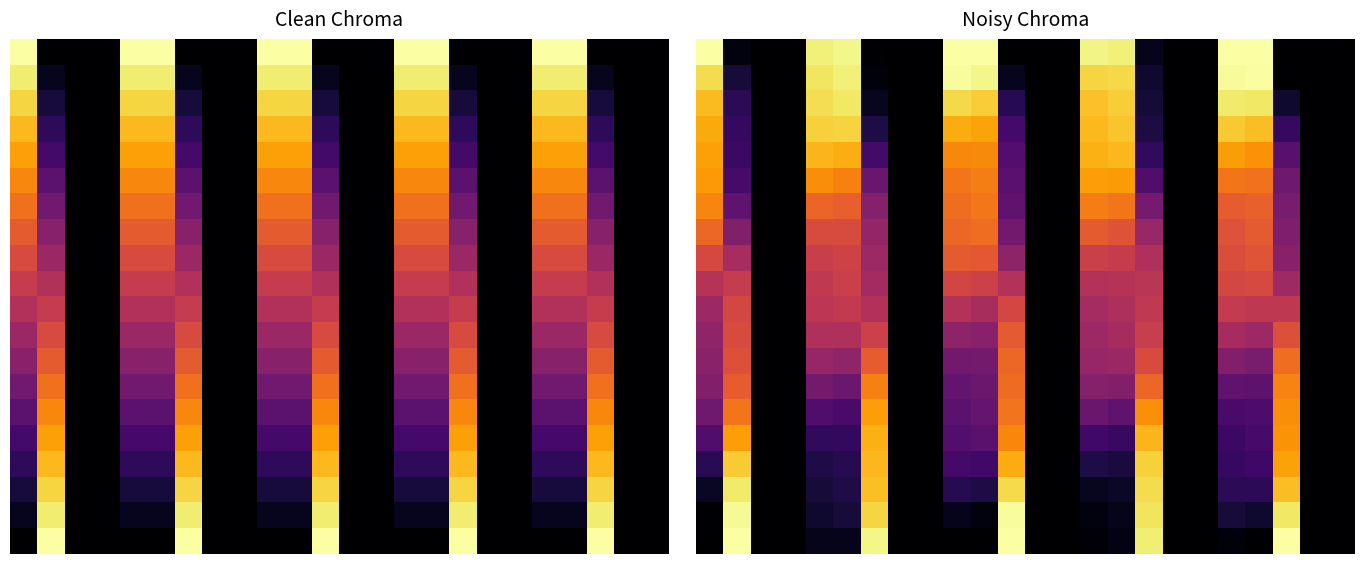

What is the difference between the highest and lowest values at 5?

0.9